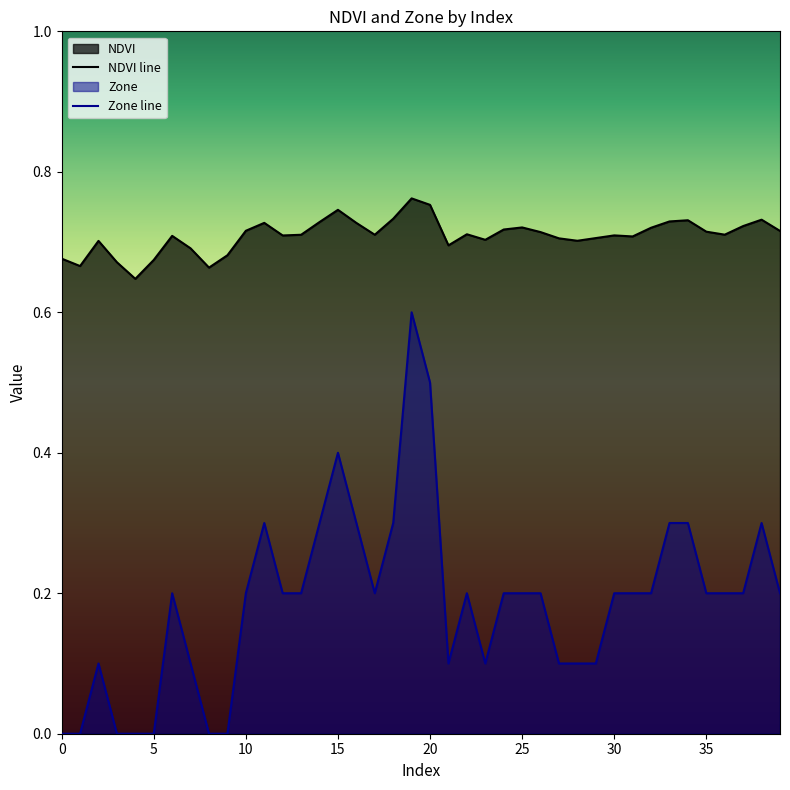

True or false: Zone and NDVI cross at least once.

False